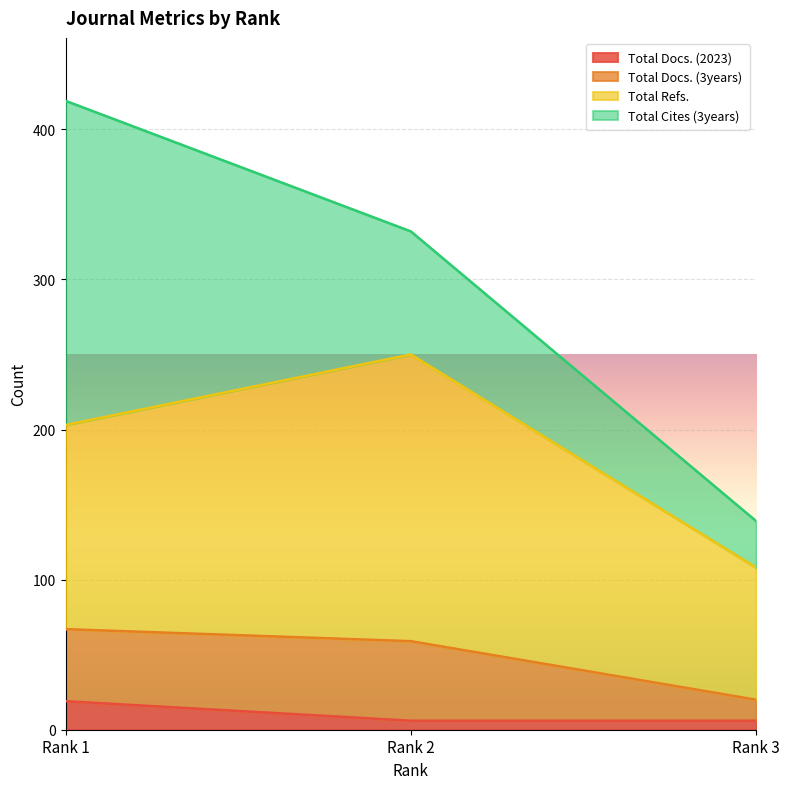

Where is Total Docs. (2023) nearest to the value 12?

Rank 2